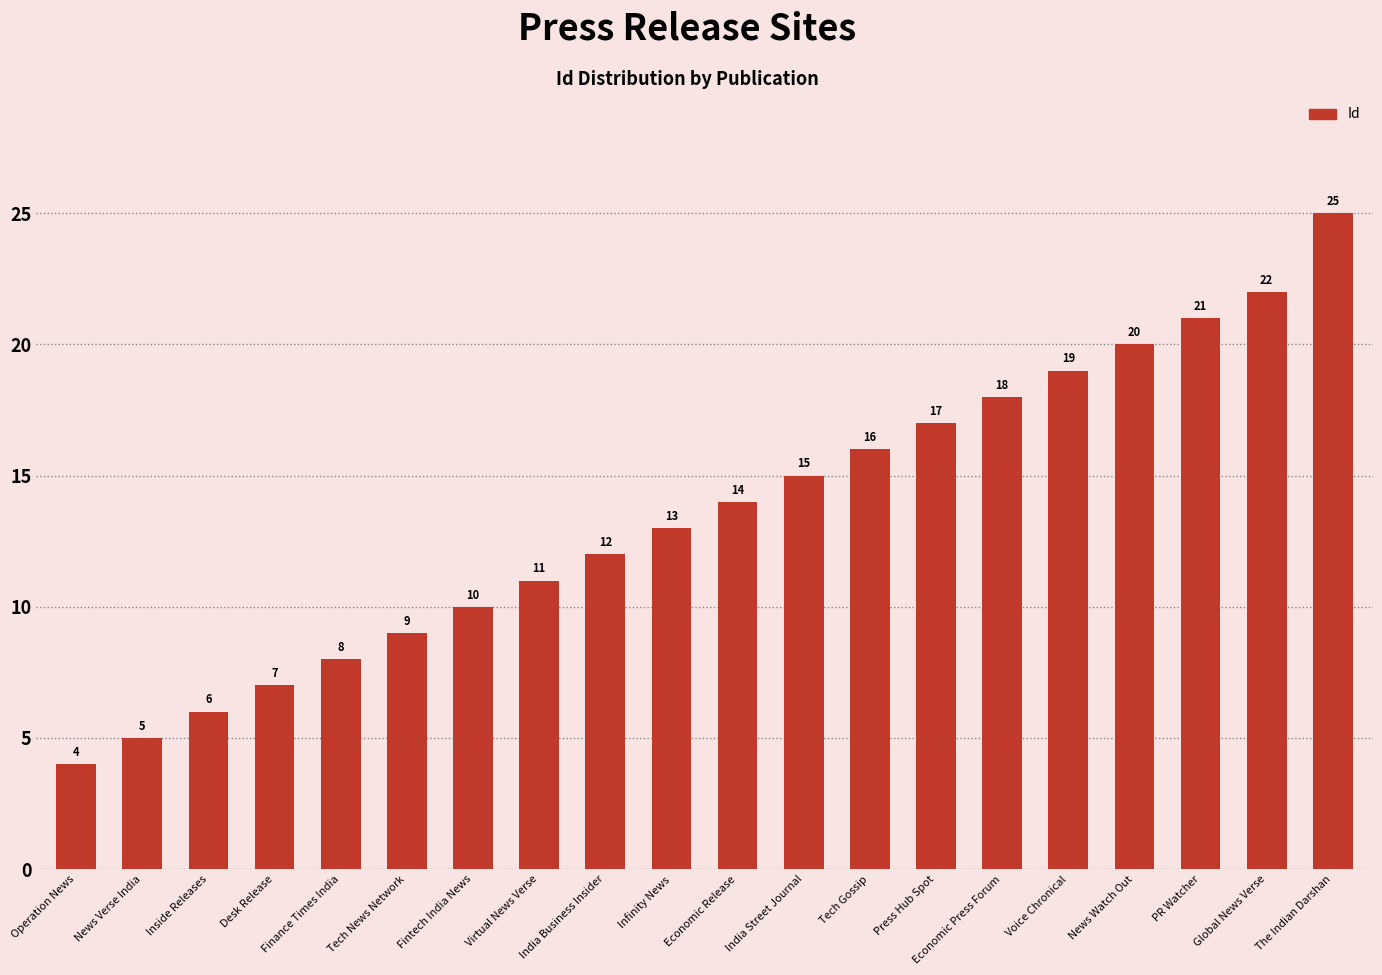

What is the difference between the values at News Watch Out and The Indian Darshan?

5